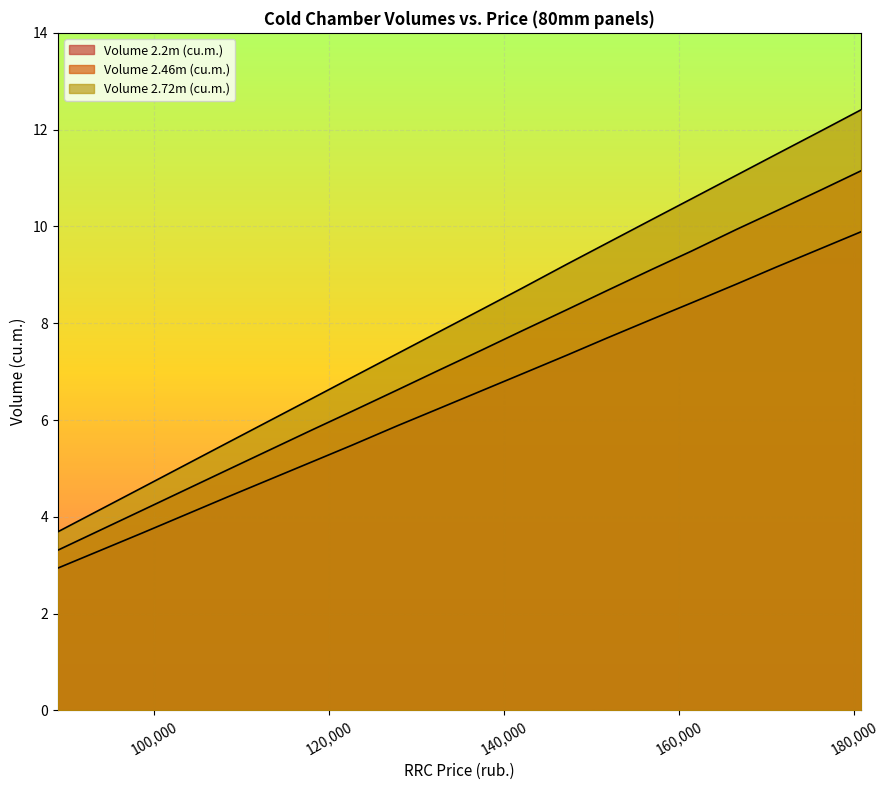

Reading right to left, extract all data points from this chart.

Volume 2.2m (cu.m.): 9.9	9.6	9.2	8.8	8.4	8.1	7.7	7.3	7.0	6.6	6.2	5.9	5.5	5.1	4.4	3.7	2.9
Volume 2.46m (cu.m.): 11.2	10.8	10.3	9.9	9.5	9.1	8.7	8.3	7.8	7.5	7.0	6.6	6.2	5.8	5.0	4.1	3.3
Volume 2.72m (cu.m.): 12.4	12.0	11.5	11.1	10.6	10.1	9.7	9.2	8.7	8.3	7.8	7.4	6.9	6.5	5.5	4.6	3.7